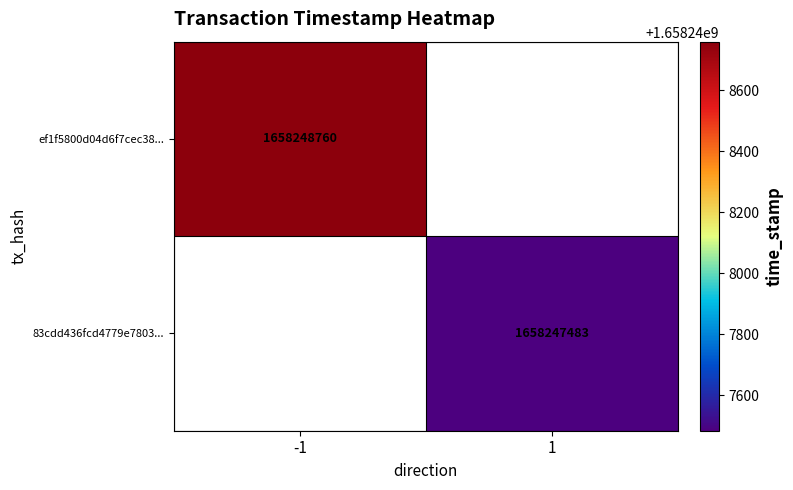

True or false: 83cdd436fcd4779e78031ed49ece0ca743a32fd has a value of 2236365786 at time_stamp.

False